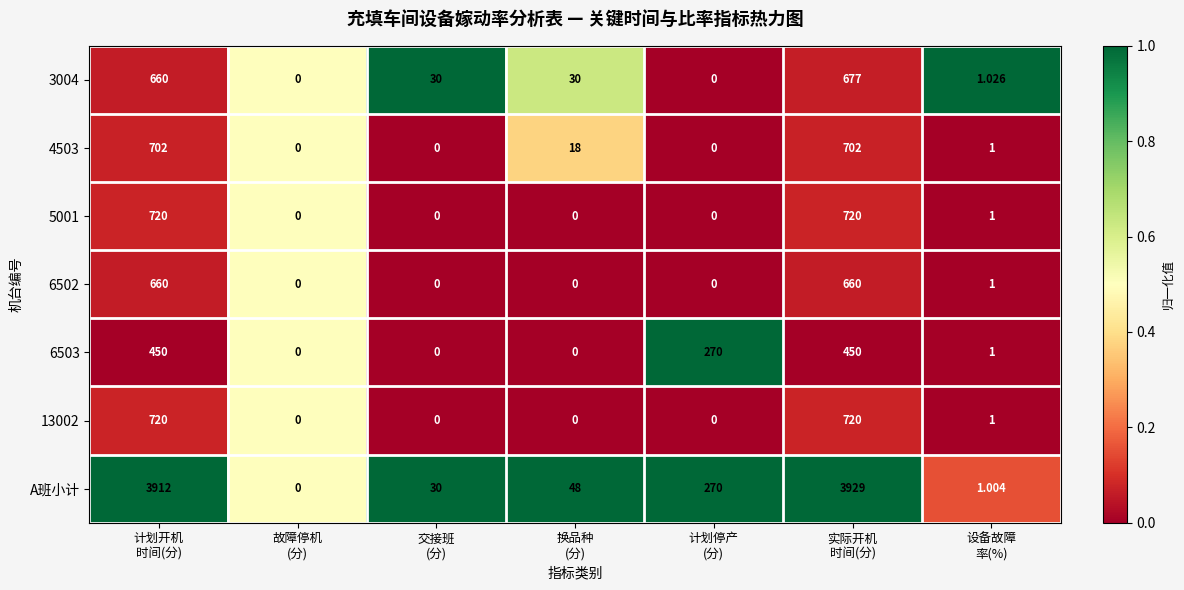

Which series has the largest range (max minus min)?

A班小计